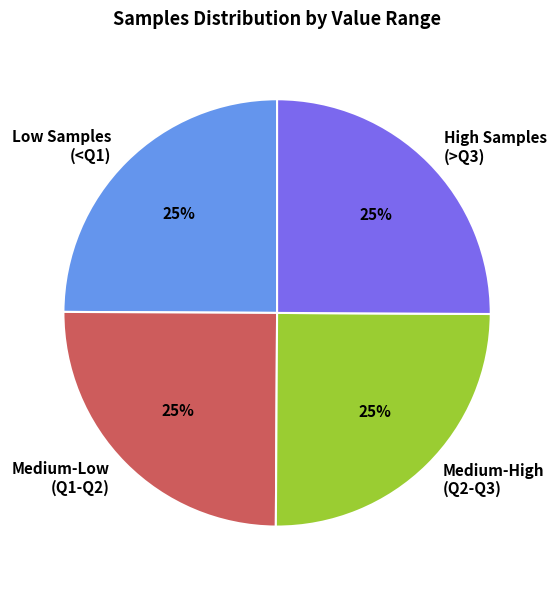

To the nearest percent, what percentage of the pie is Low Samples (<Q1)?

25%